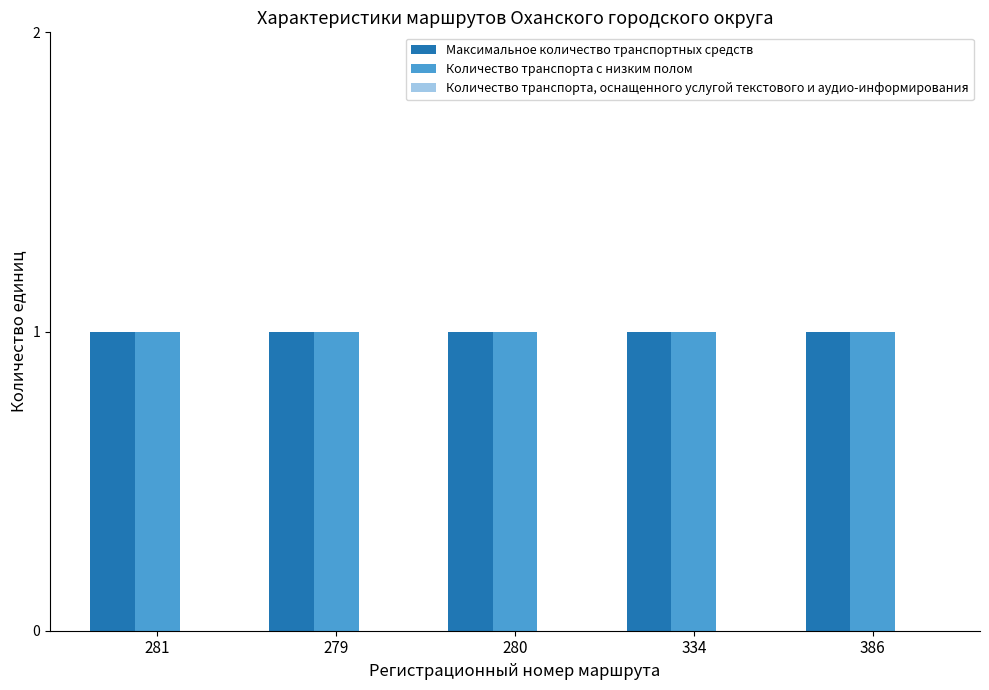

At which label does Максимальное количество транспортных средств reach its peak?

281